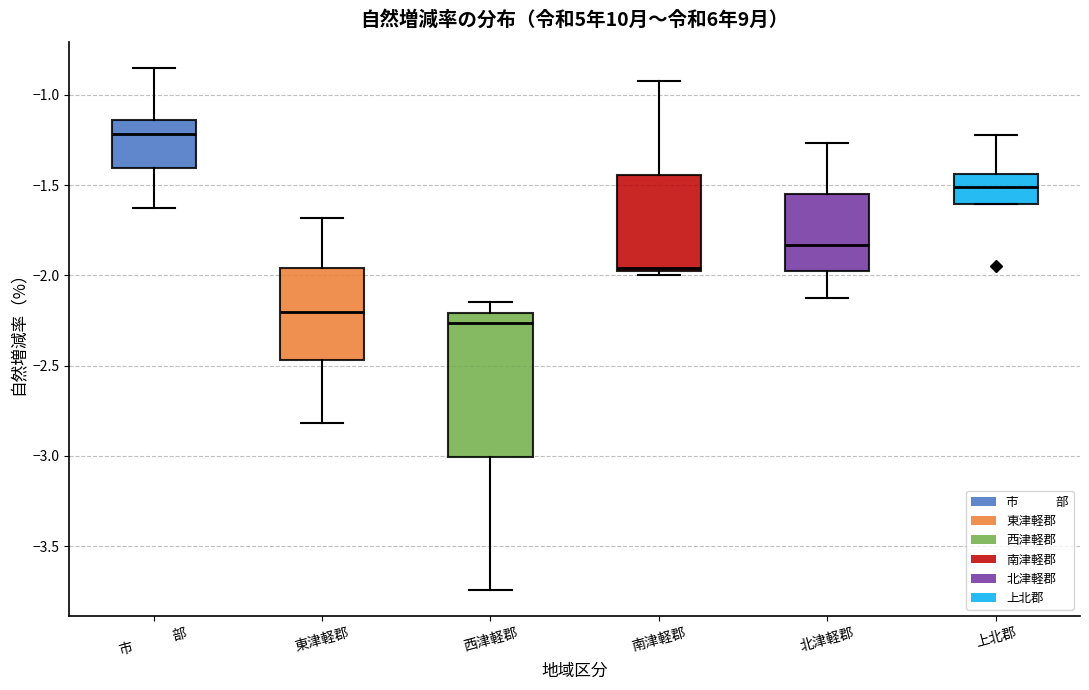

Reading left to right, transcribe this box plot: for each box, give where its median line is, the range the box spans, and where its two whiskers end, as read against the y-axis. The values are not printed on the chart, so give them approximately, as read against the axis.

市 部: median -1.20, box -1.40 to -1.15, whiskers -1.65 to -0.85
東津軽郡: median -2.20, box -2.45 to -1.95, whiskers -2.80 to -1.70
西津軽郡: median -2.25, box -3.00 to -2.20, whiskers -3.75 to -2.15
南津軽郡: median -1.95, box -2.00 to -1.45, whiskers -2.00 (just below the box's lower edge) to -0.90
北津軽郡: median -1.85, box -2.00 to -1.55, whiskers -2.10 to -1.25
上北郡: median -1.50, box -1.60 to -1.45, whiskers -1.60 to -1.20